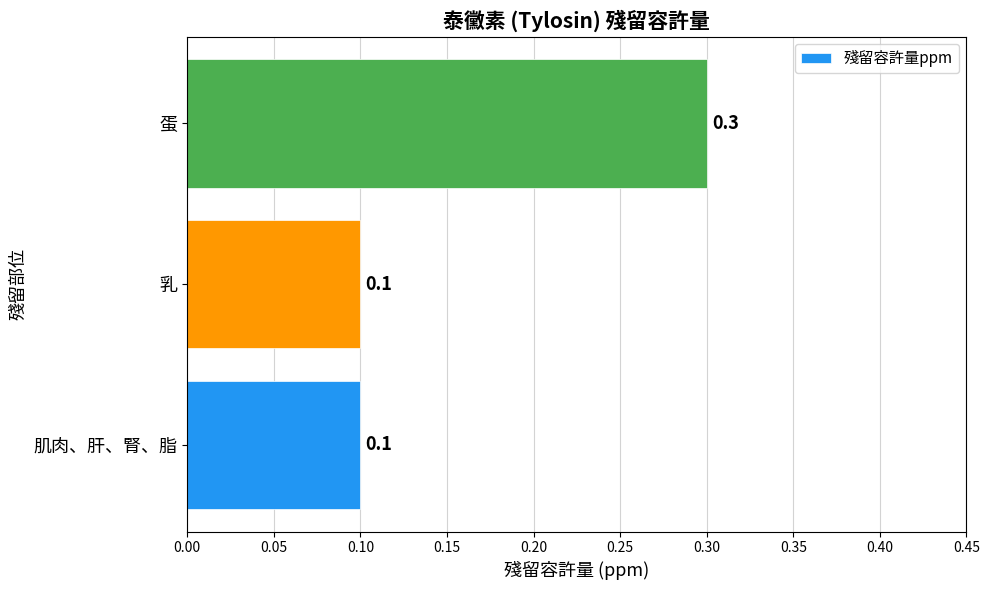

Reading top to bottom, transcribe all the data shown in this chart.

0.3	0.1	0.1